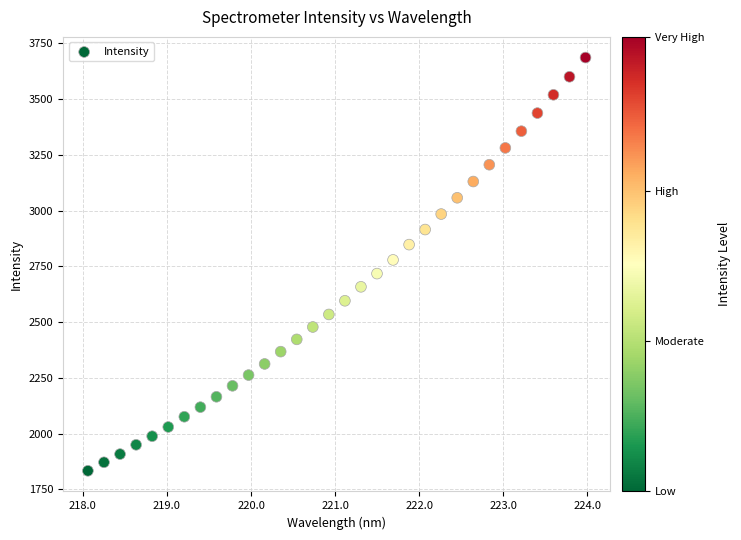

What is the range of X values (max minus min)?

5.9